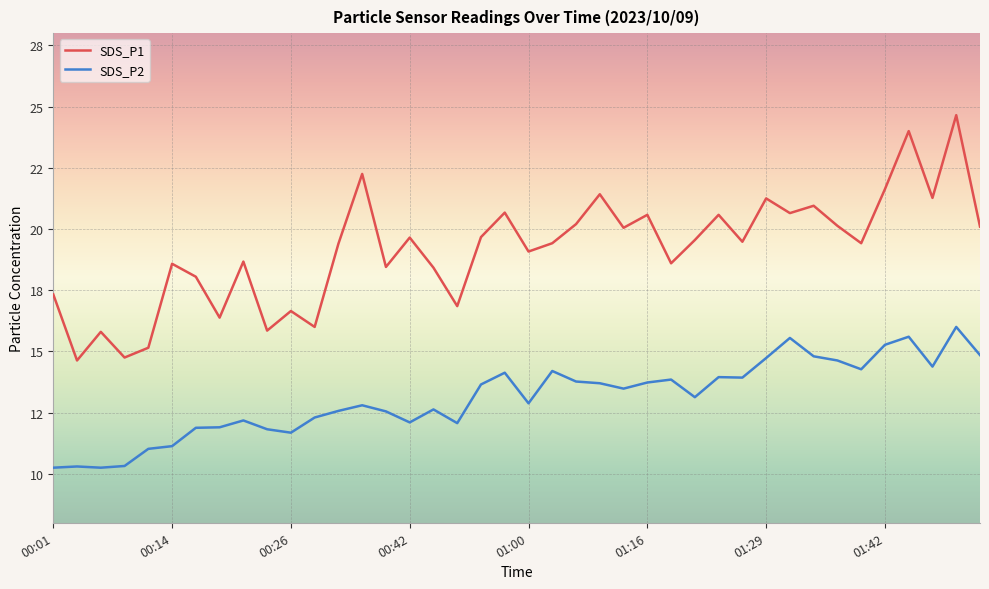

Does the chart display data point markers on the line(s)?

No